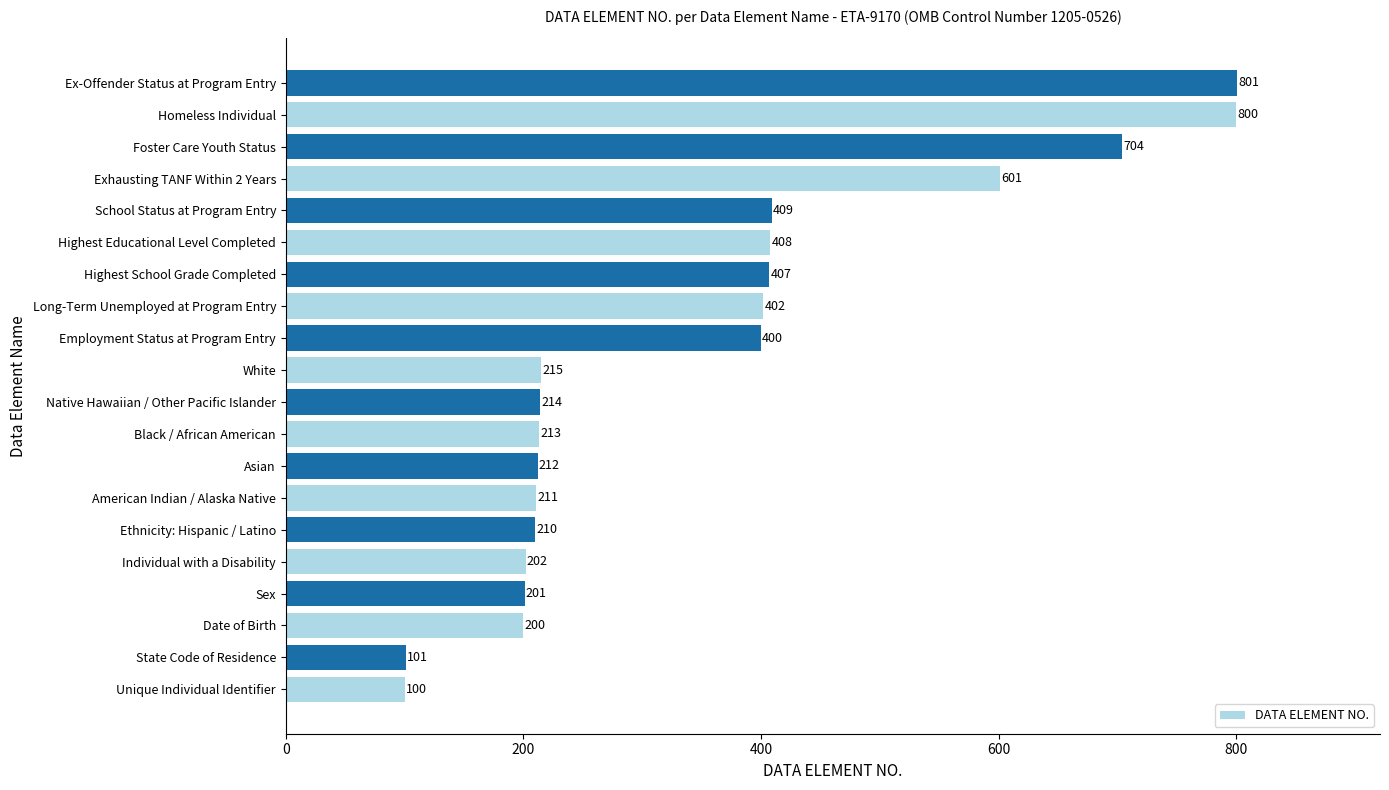

Rank the categories by value from highest to lowest.

Ex-Offender Status at Program Entry, Homeless Individual, Foster Care Youth Status, Exhausting TANF Within 2 Years, School Status at Program Entry, Highest Educational Level Completed, Highest School Grade Completed, Long-Term Unemployed at Program Entry, Employment Status at Program Entry, White, Native Hawaiian / Other Pacific Islander, Black / African American, Asian, American Indian / Alaska Native, Ethnicity: Hispanic / Latino, Individual with a Disability, Sex, Date of Birth, State Code of Residence, Unique Individual Identifier